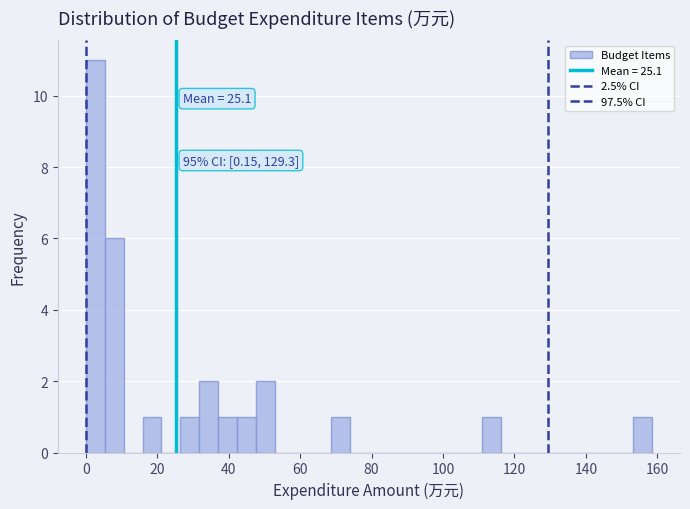

Read against the x-axis, roughly where is the centre of the tallest bar?

2